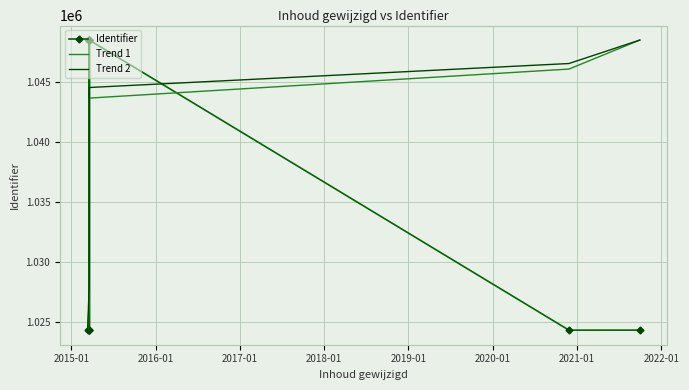

What is the value of the Trend 1 point at the 11th from the left?

1048531.0